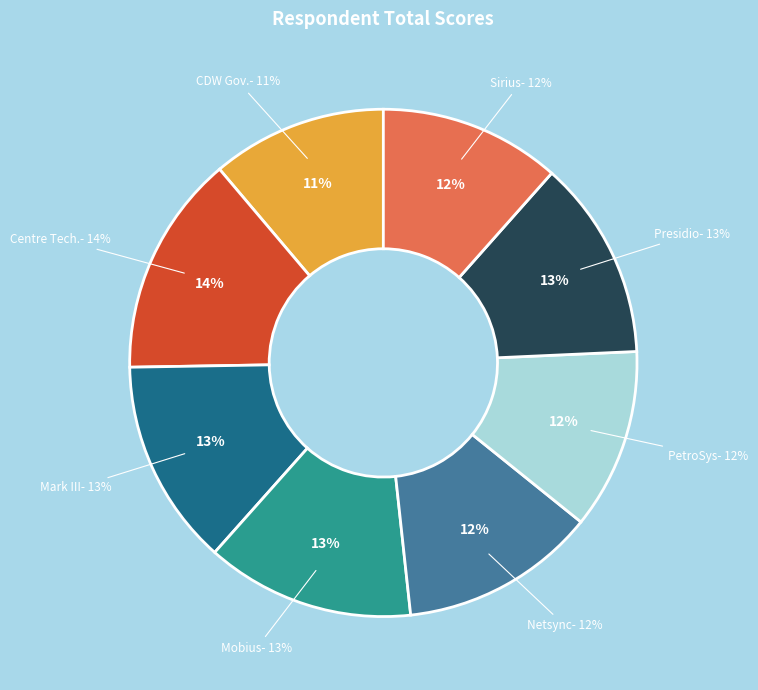

The Mobius Partners slice represents 13% of the pie. True or false?

True